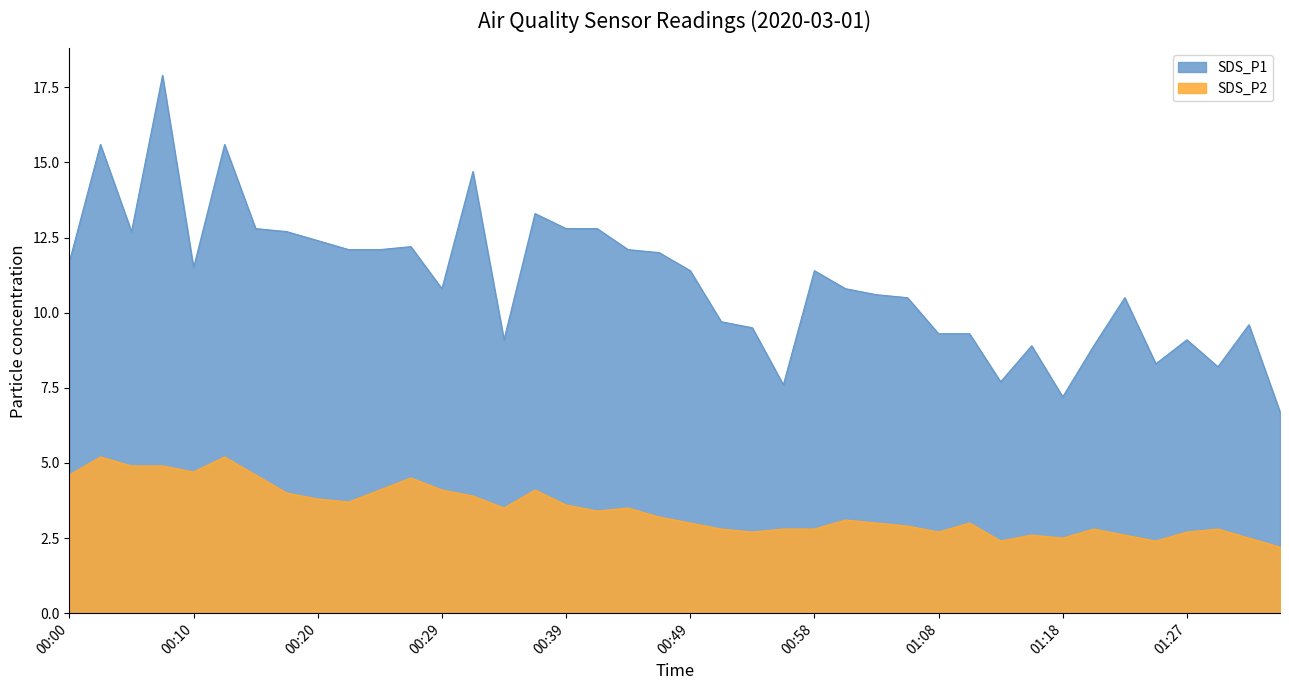

True or false: SDS_P2 and SDS_P1 cross at least once.

False